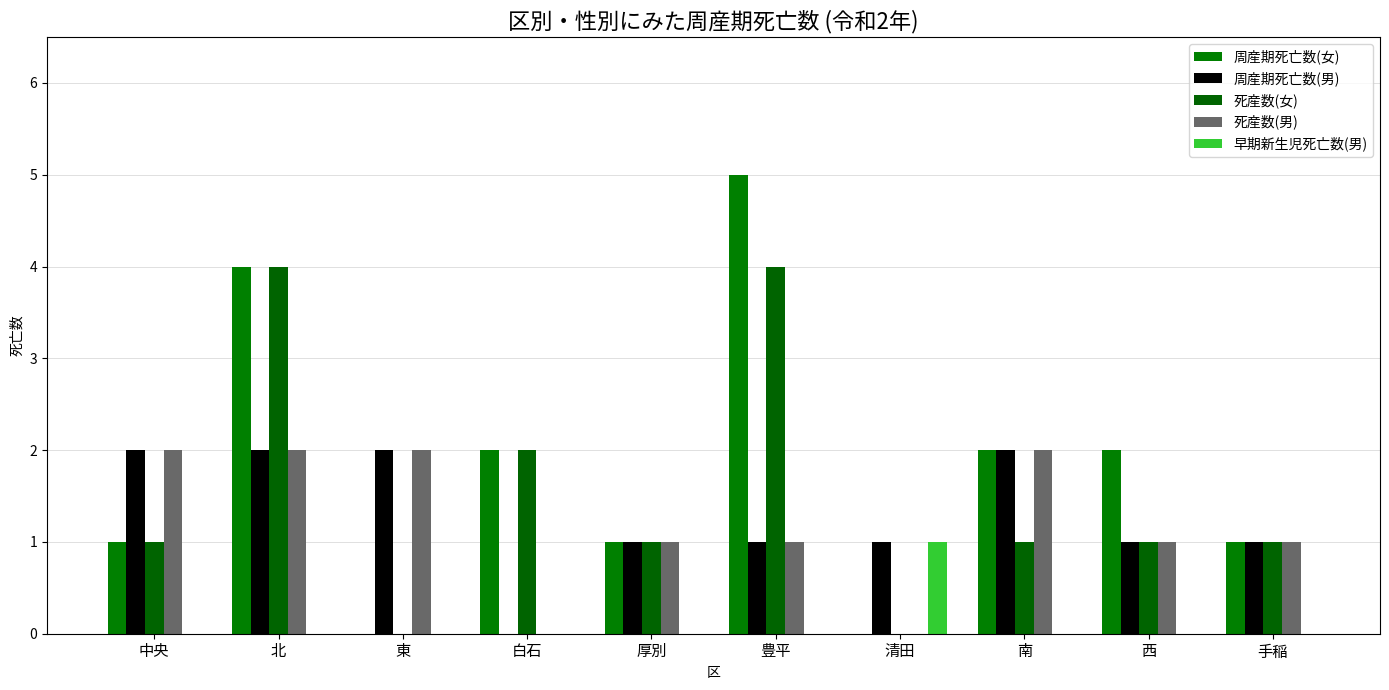

List the series in order of their peak value, highest first.

周産期死亡数(女), 死産数(女), 周産期死亡数(男), 死産数(男), 早期新生児死亡数(男)